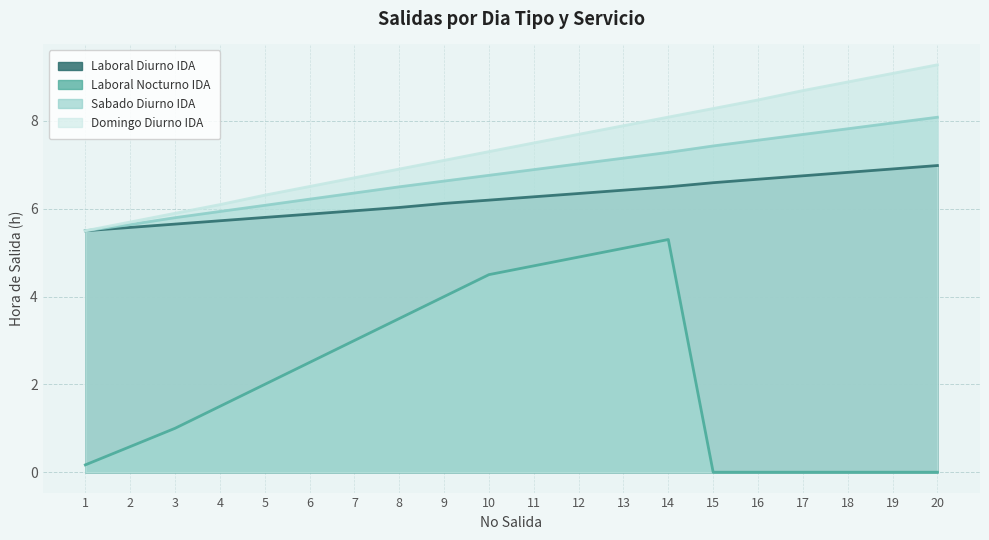

List the labels in order of Sabado Diurno IDA value, smallest first.

1, 2, 3, 4, 5, 6, 7, 8, 9, 10, 11, 12, 13, 14, 15, 16, 17, 18, 19, 20